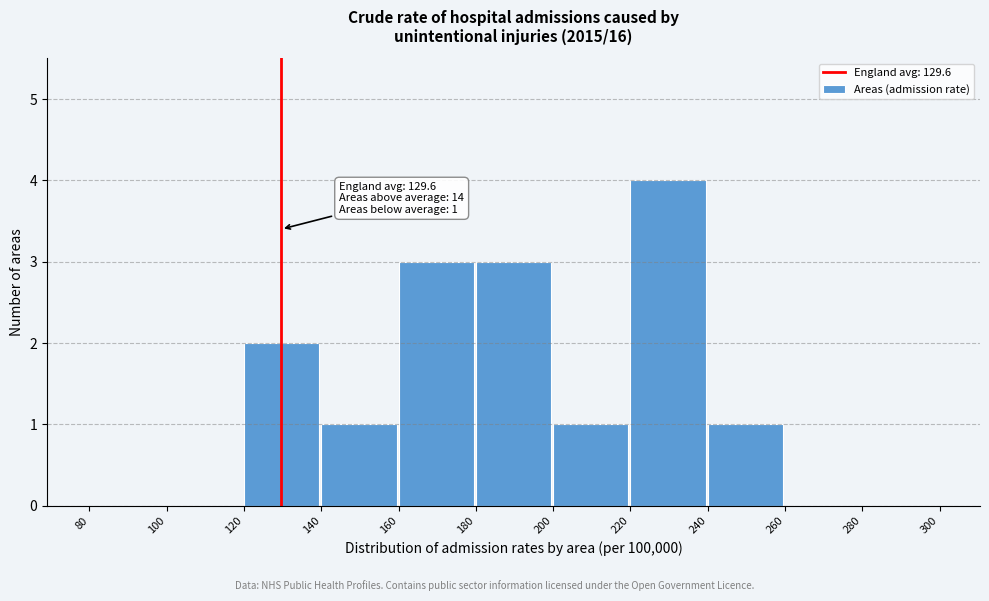

Over which range of the x-axis is the bar tallest?

220 to 240